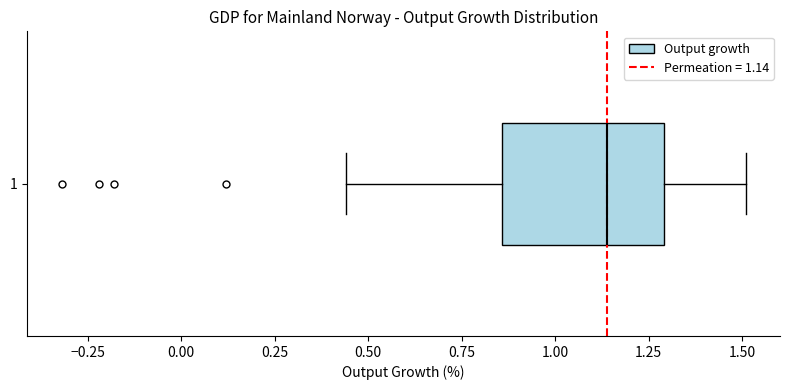

Where does the left whisker of the box at y = 1 end on the x-axis? The values are not printed on the chart, so give them approximately, as read against the axis.

0.45